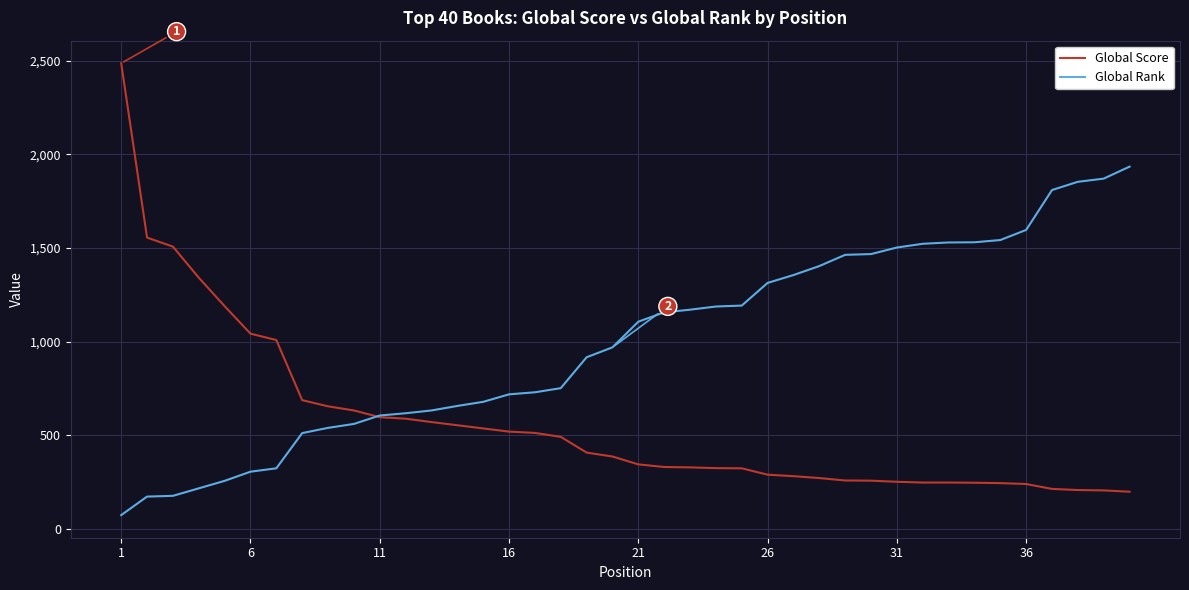

Which series has the widest spread of values?

Global Score